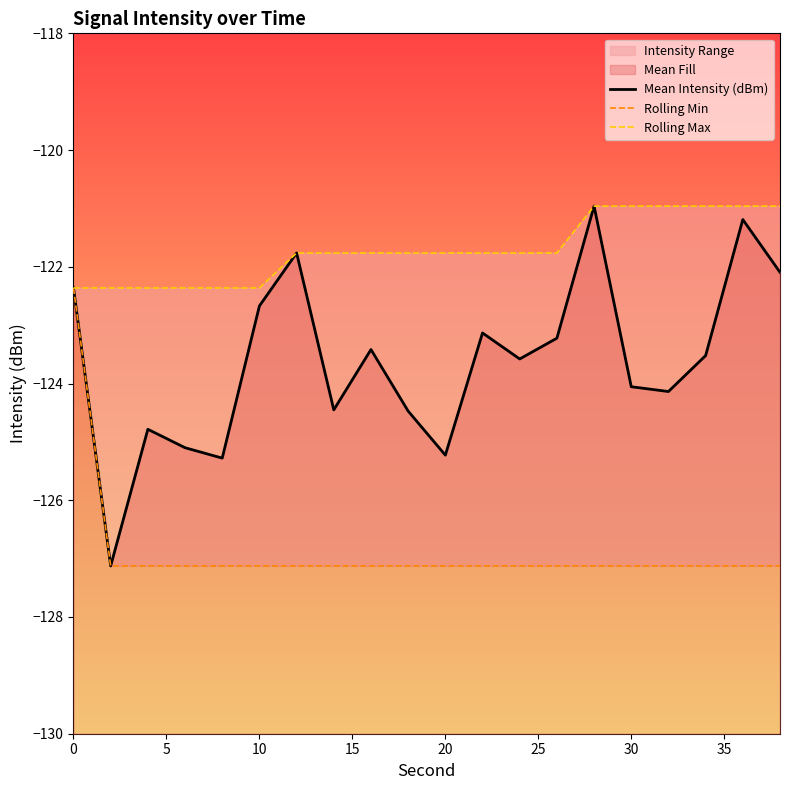

The Mean Intensity (dBm) series shows -219.5 at 16. True or false?

False